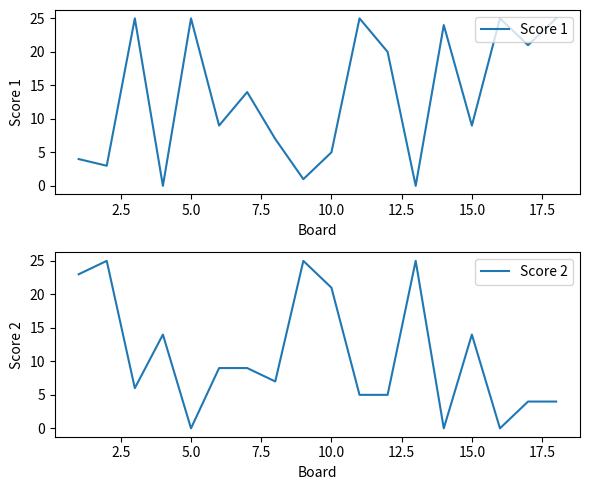

Reading left to right, extract all data points from this chart.

Score 1: 4	3	25	0	25	9	14	7	1	5	25	20	0	24	9	25	21	25
Score 2: 23	25	6	14	0	9	9	7	25	21	5	5	25	0	14	0	4	4